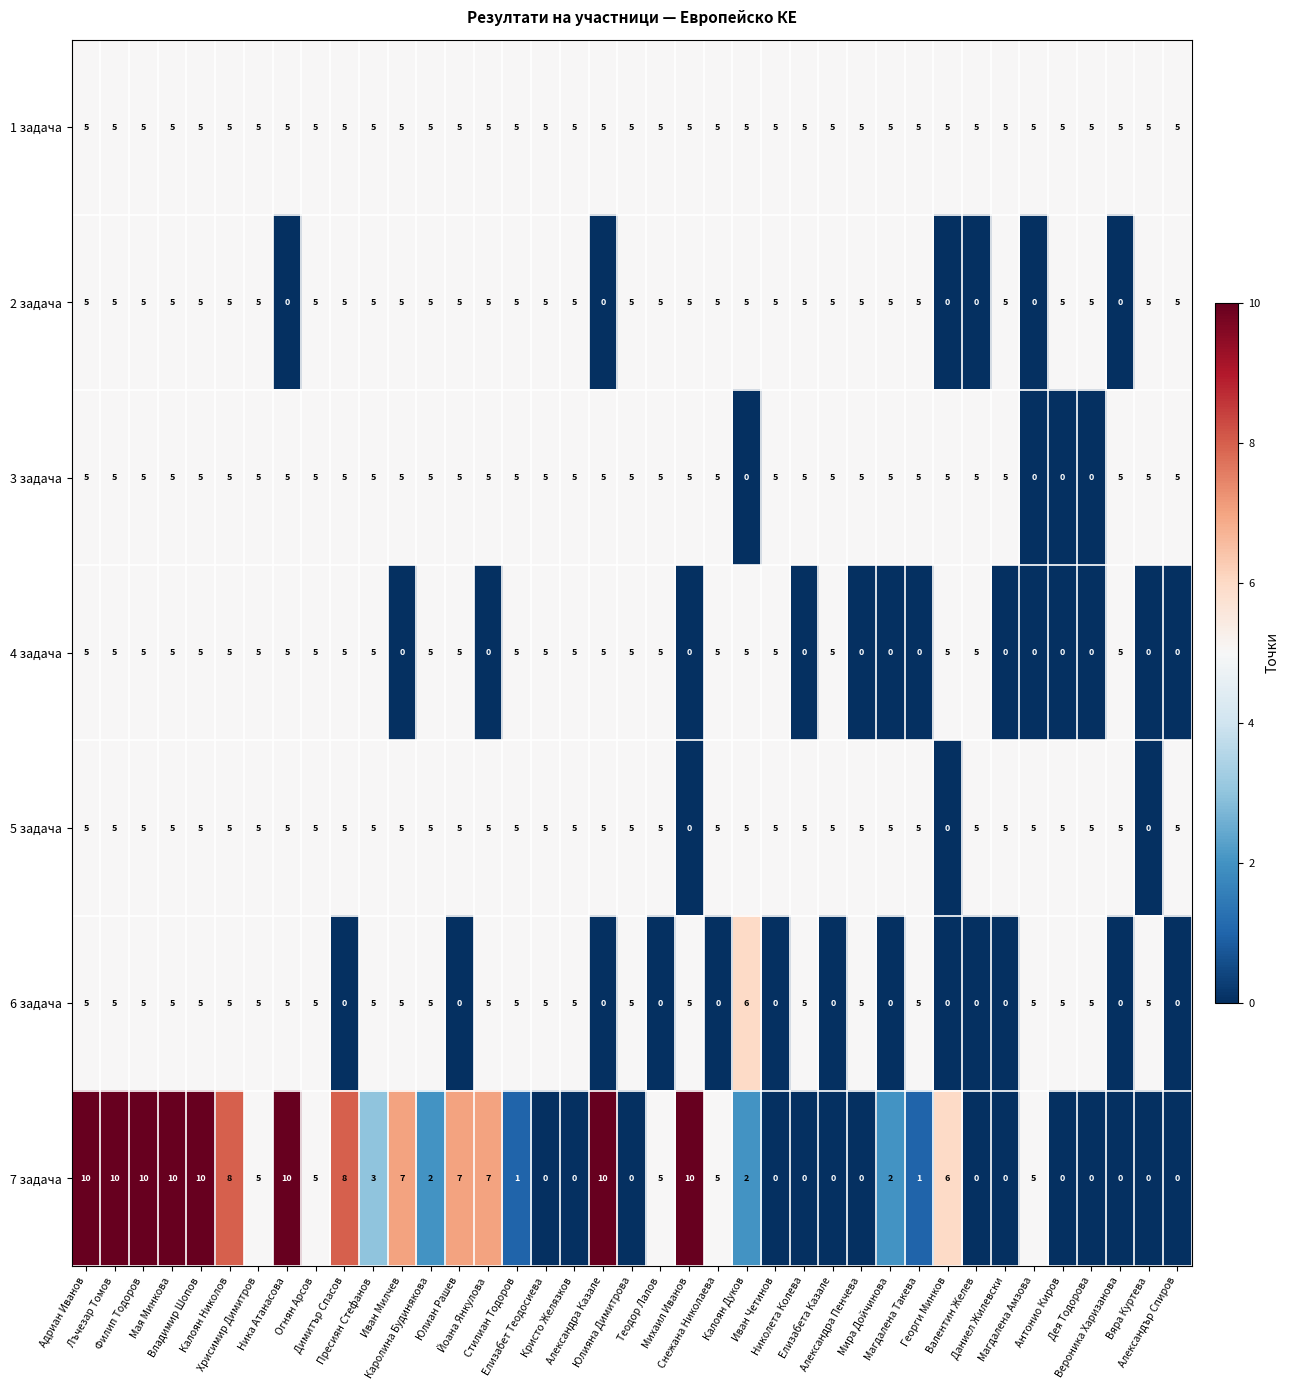

What is the average value of the 7 задача series?

4